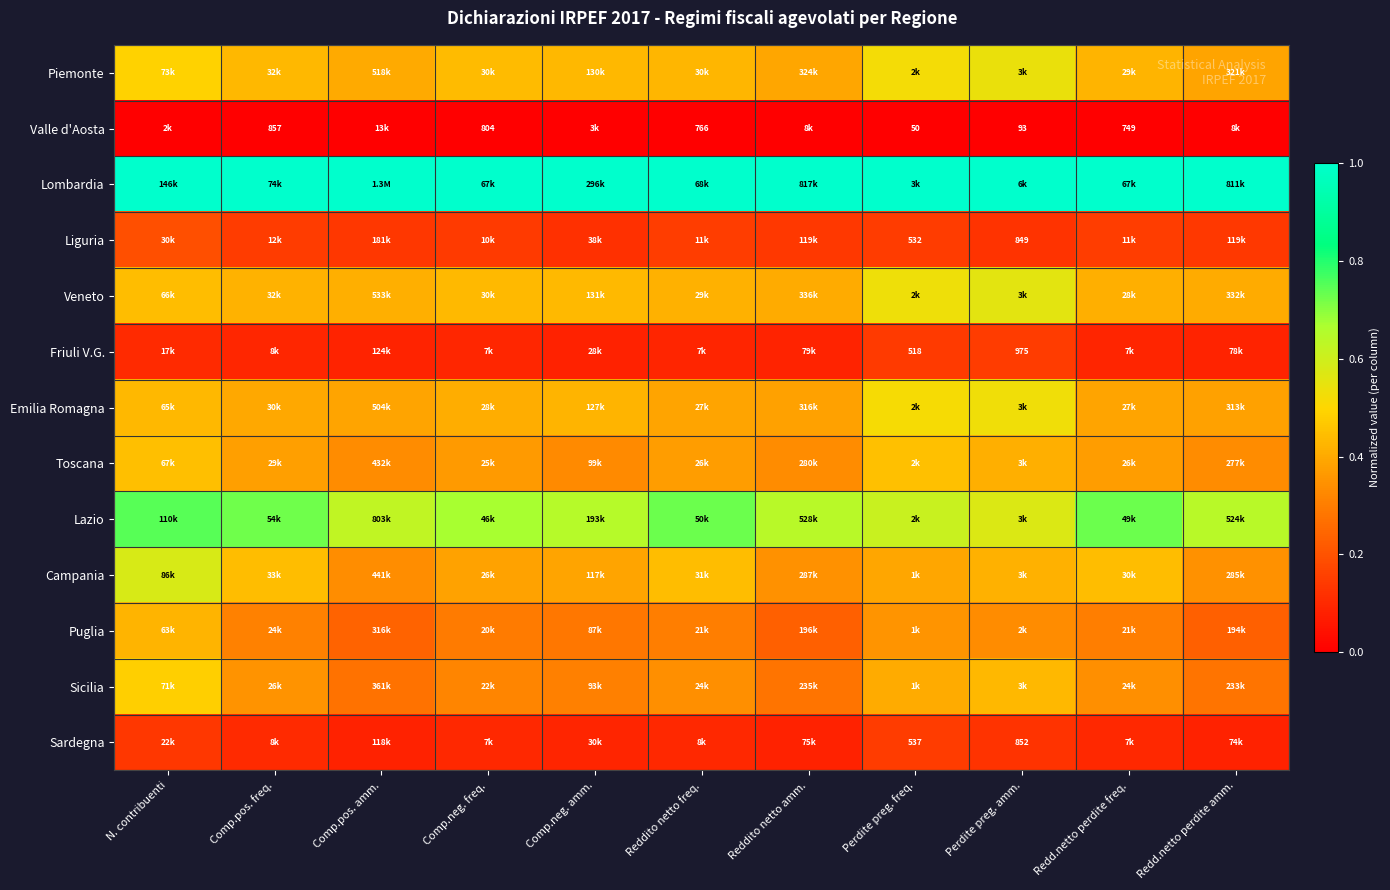

At how many categories does at least one series exceed 0?

11